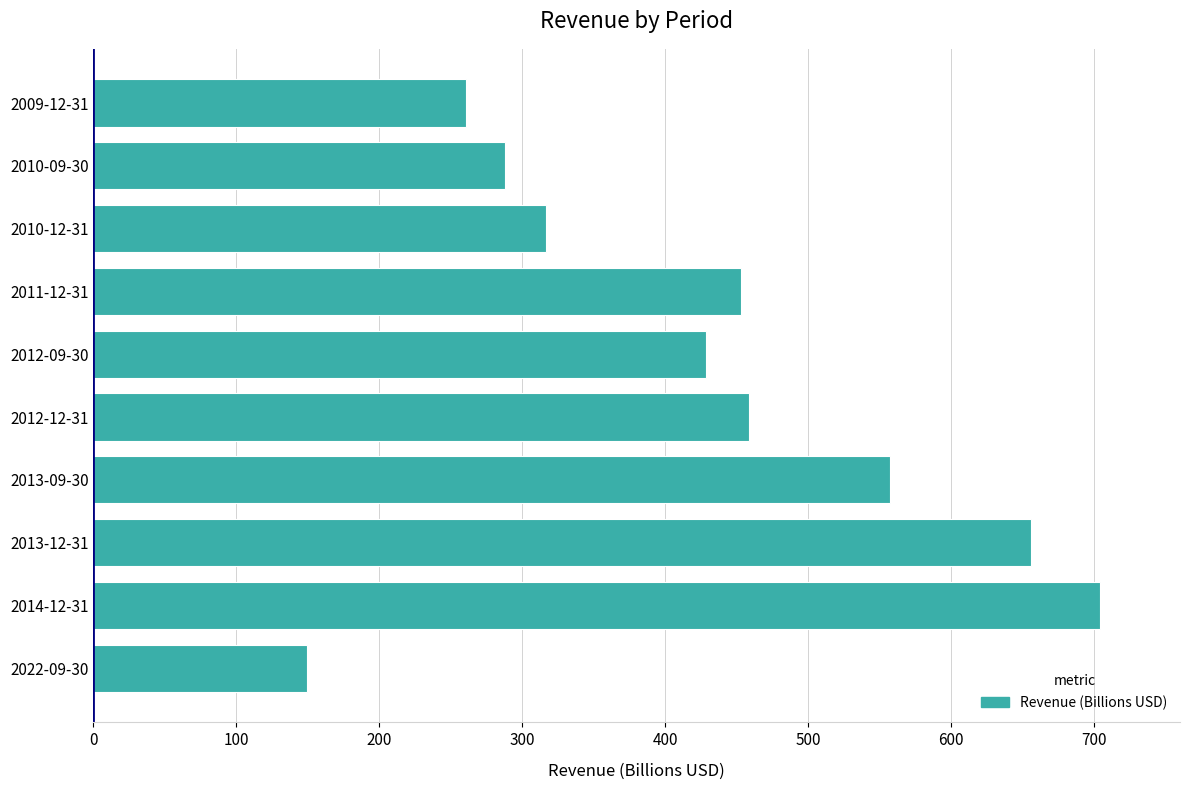

The value at 2009-12-31 is 260.4. True or false?

True